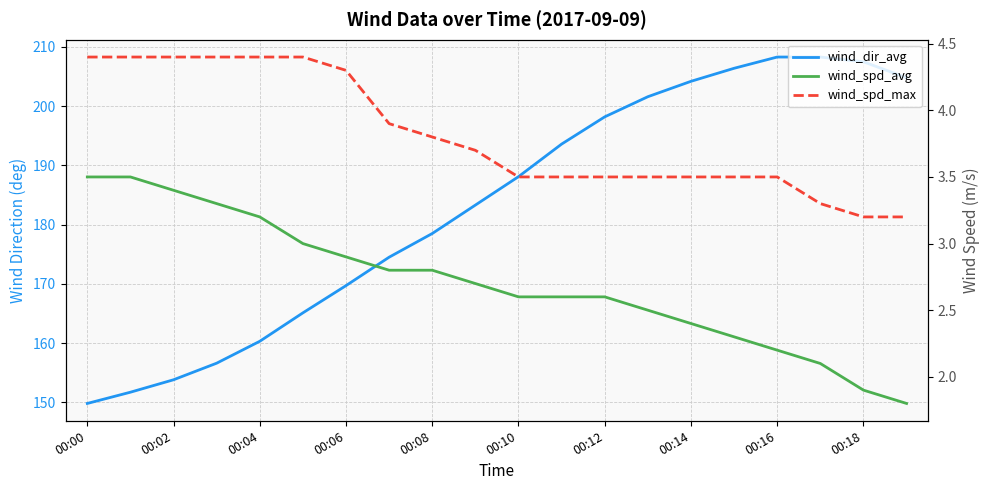

What is the value of the wind_dir_avg point at the 20th from the left?

204.8